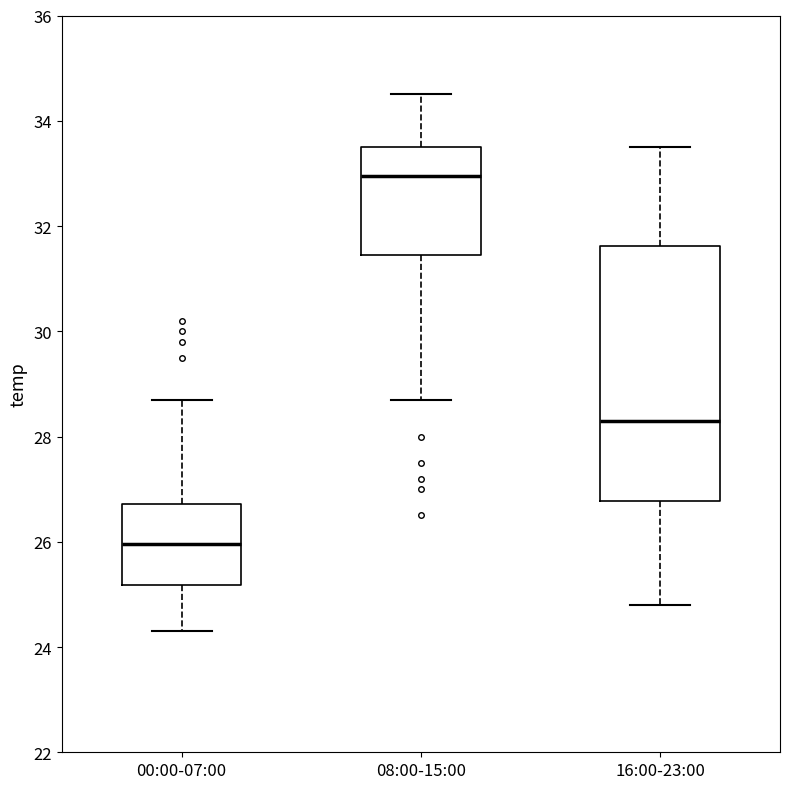

Reading left to right, transcribe this box plot: for each box, give where its median line is, the range the box spans, and where its two whiskers end, as read against the y-axis. The values are not printed on the chart, so give them approximately, as read against the axis.

00:00-07:00: median 26.0, box 25.2 to 26.8, whiskers 24.4 to 28.8
08:00-15:00: median 33.0, box 31.4 to 33.6, whiskers 28.8 to 34.6
16:00-23:00: median 28.4, box 26.8 to 31.6, whiskers 24.8 to 33.6